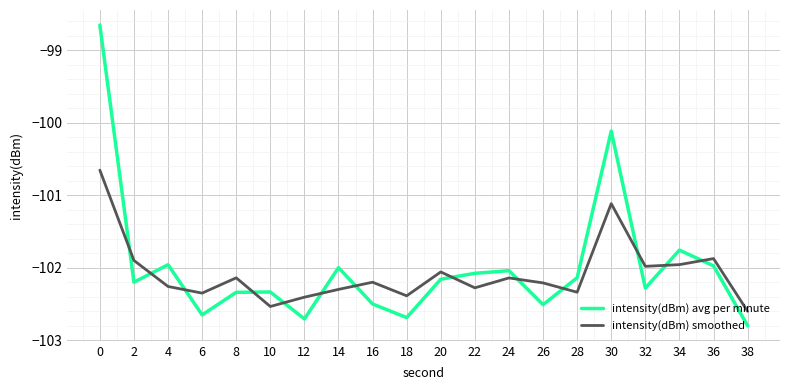

The value of intensity(dBm) smoothed at 8 is -102.1. True or false?

True